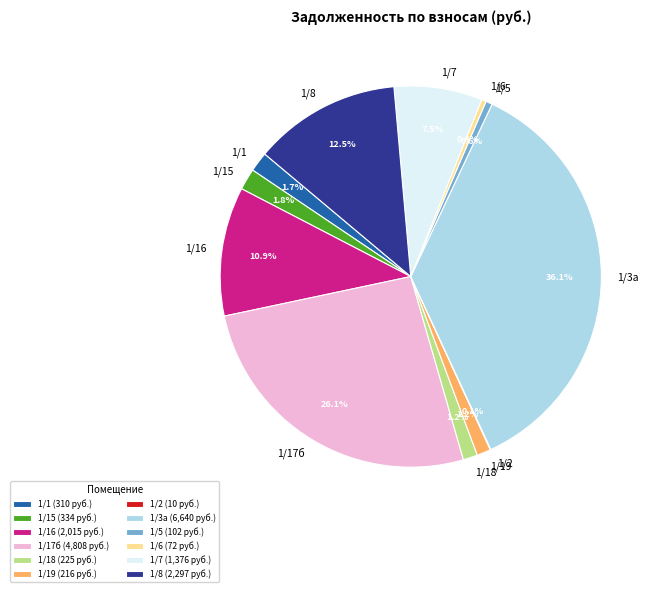

Is 1/7 the majority of the pie?

No